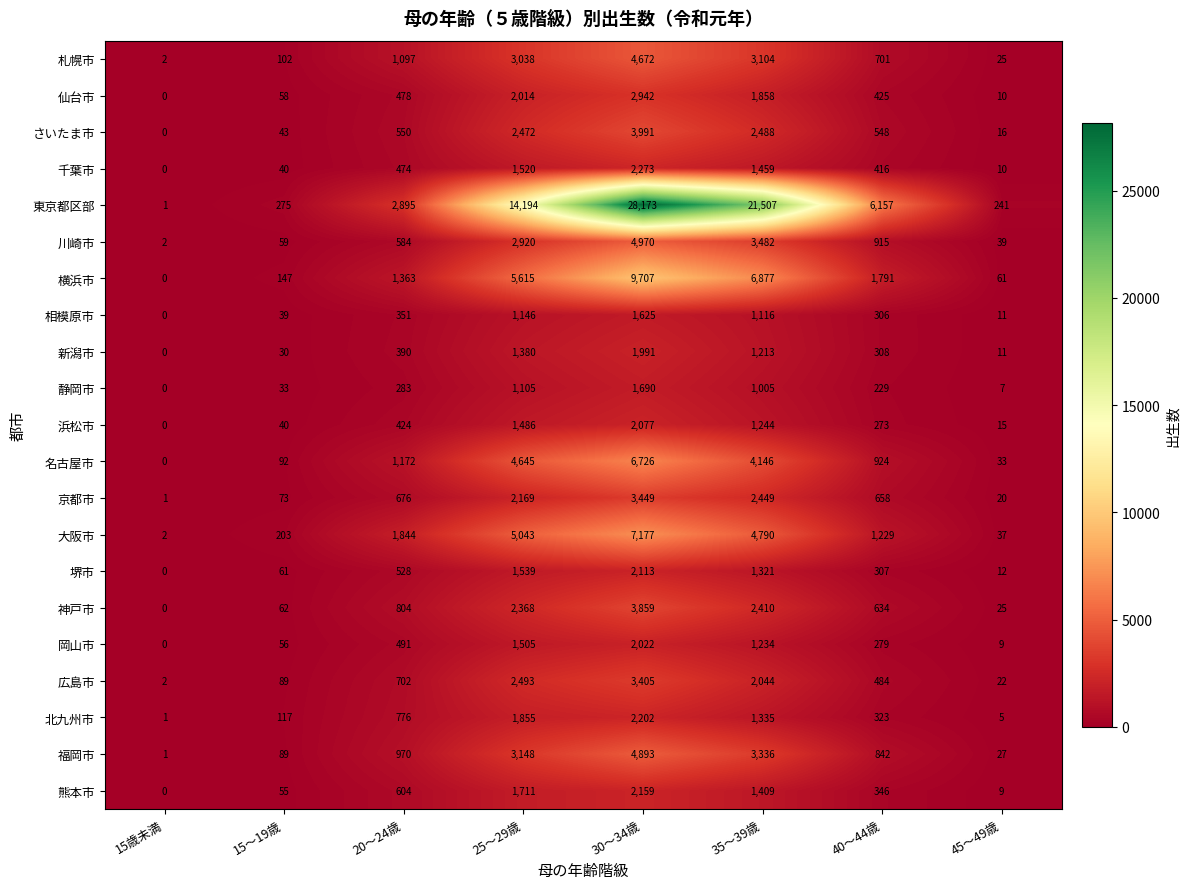

What value does the 名古屋市 series have at 25～29歳, to the nearest 100?

4600